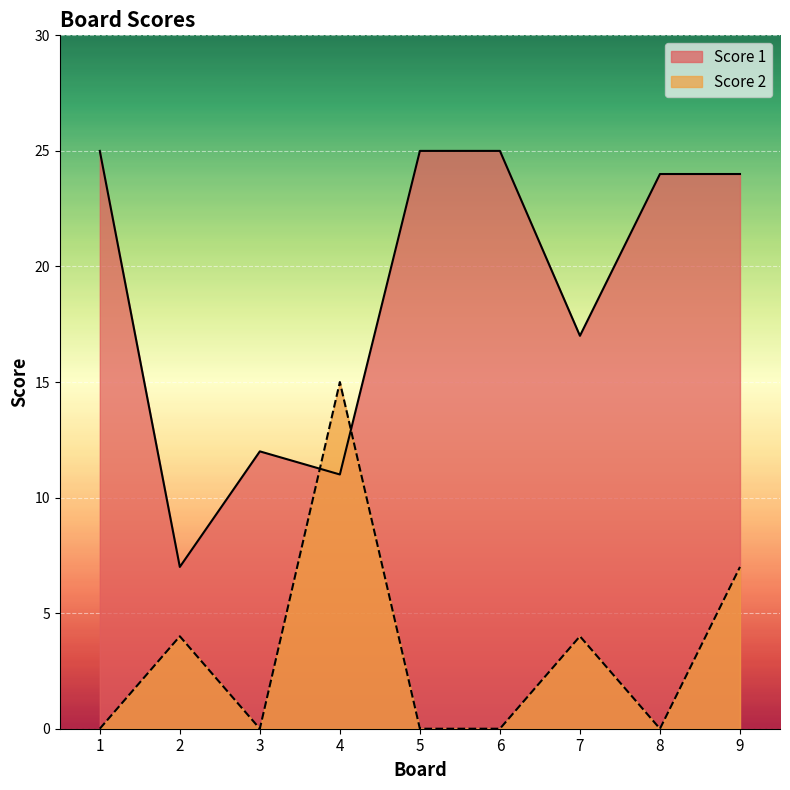

Is it true that Score 2 equals 0 at 5?

True